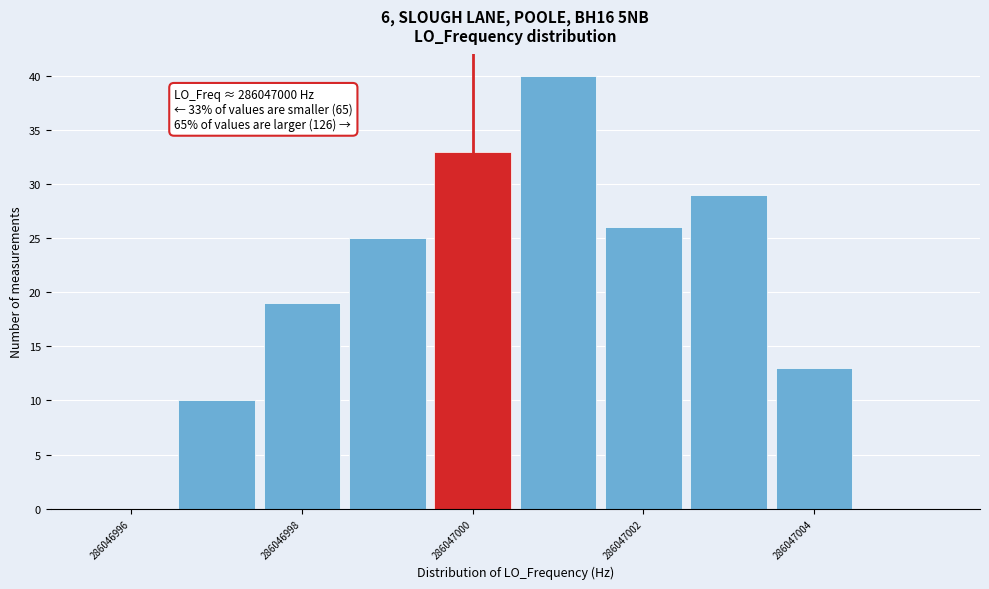

Which range on the x-axis has the tallest bar?

286047000.5 to 286047001.5